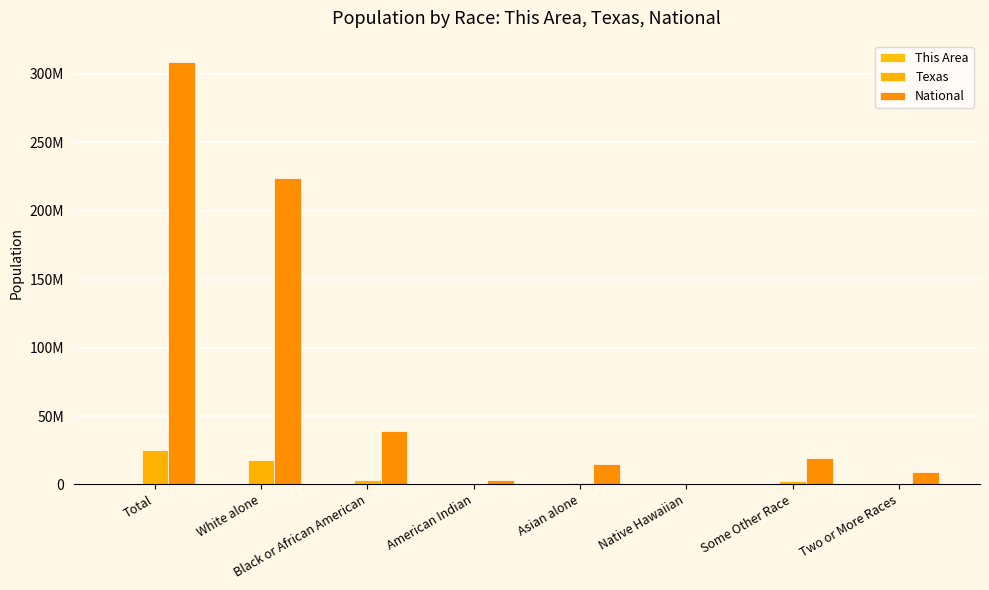

Between Total and Asian alone, which series saw the biggest shift?

National